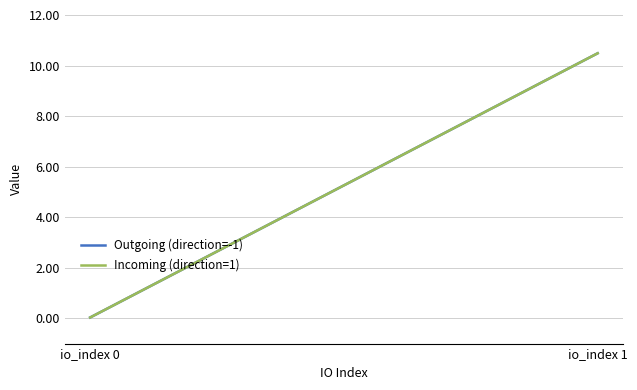

What is the difference between the maximum and minimum values in the Incoming (direction=1) series?

10.5